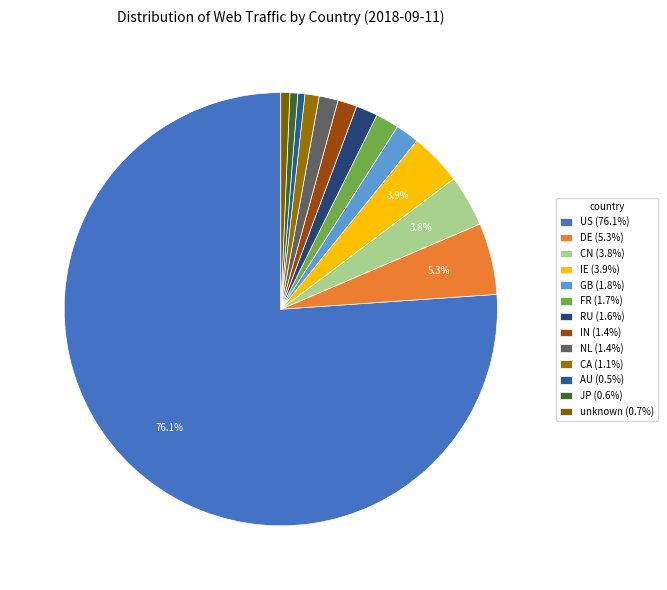

How many slices are in this pie chart?

13